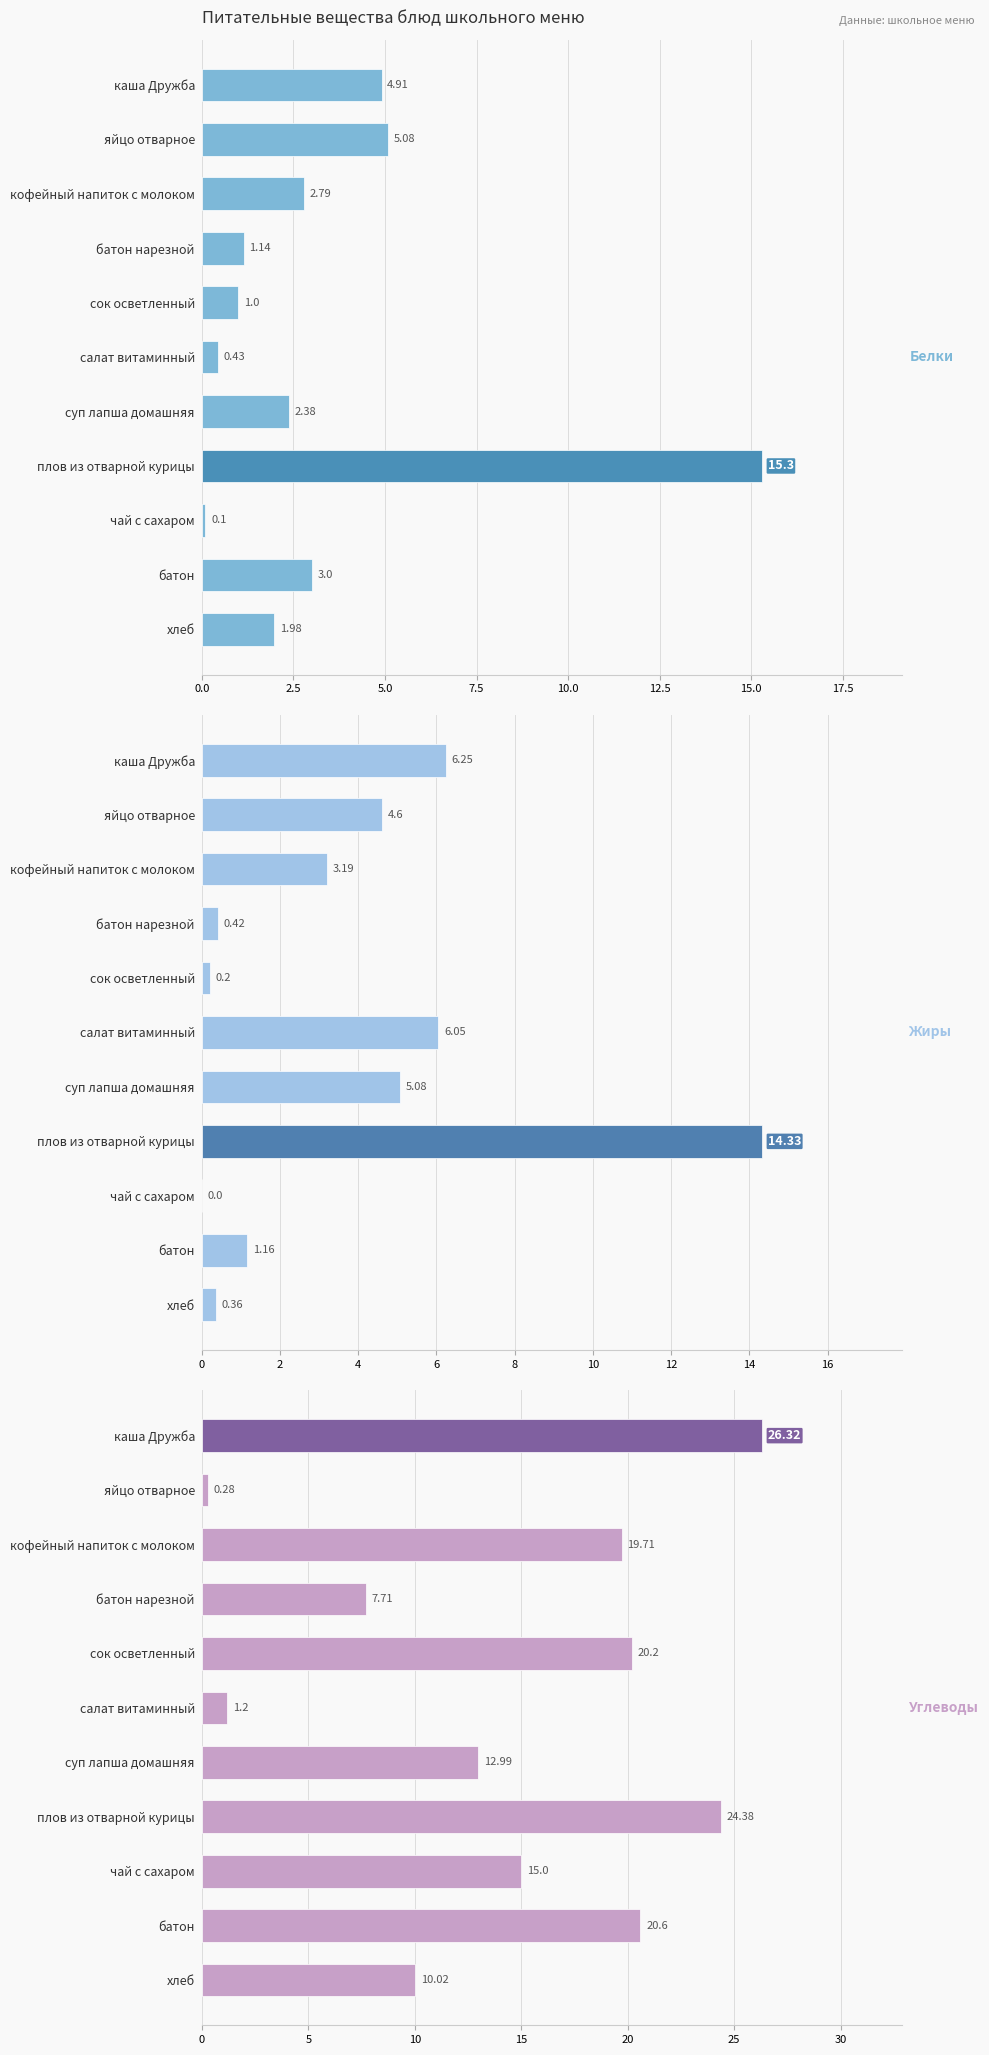

What is the average value of the Белки series?

3.5